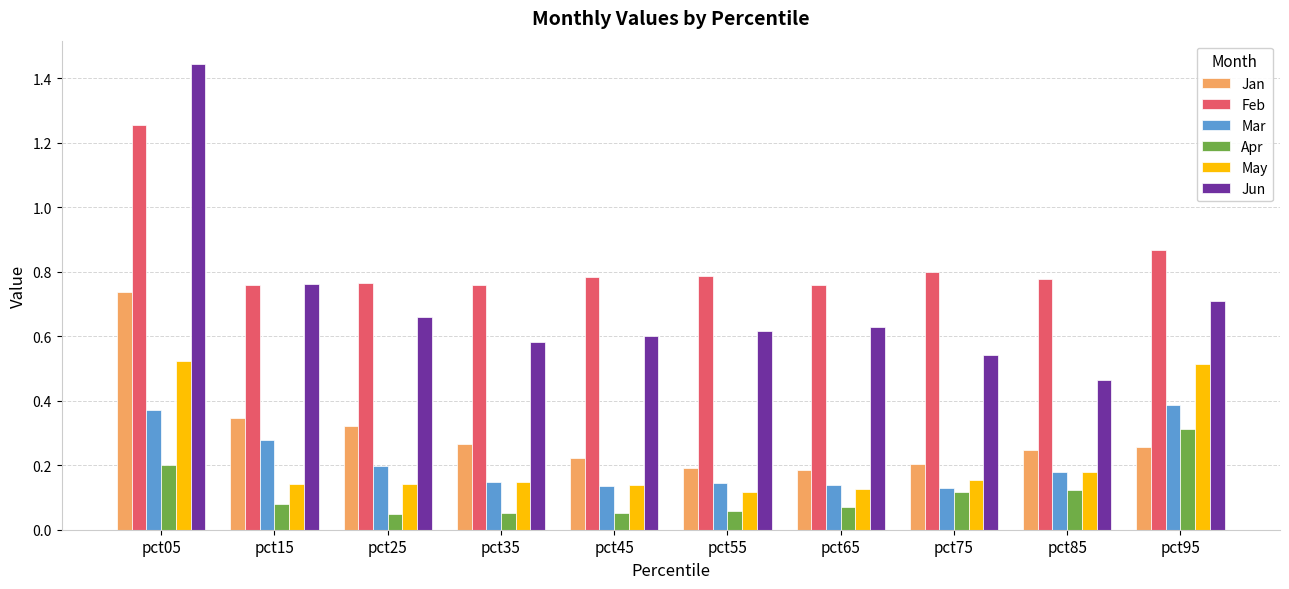

Count the May values in the range 0 to 1.

10